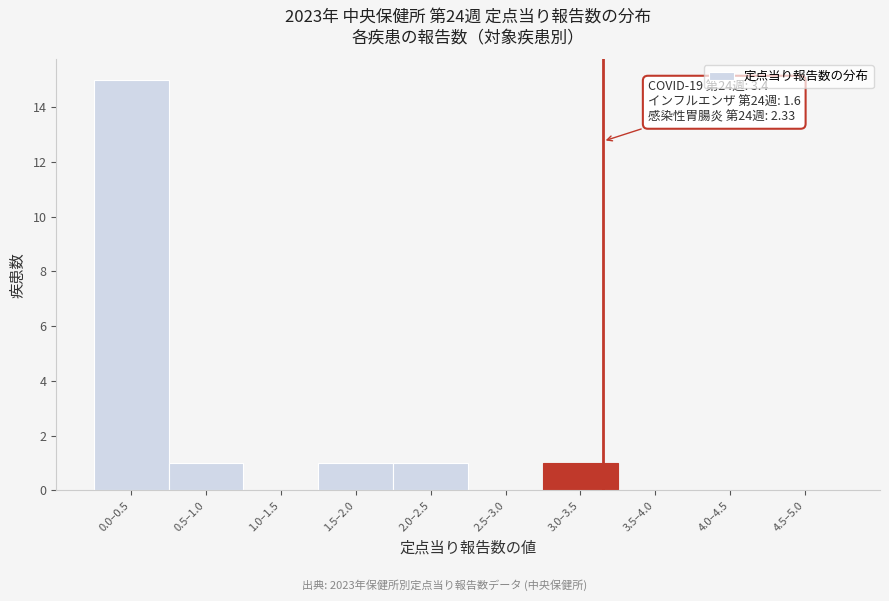

Reading left to right, what are all the values shown in this chart?

0.0–0.5=15	0.5–1.0=1	1.0–1.5=0	1.5–2.0=1	2.0–2.5=1	2.5–3.0=0	3.0–3.5=1	3.5–4.0=0	4.0–4.5=0	4.5–5.0=0